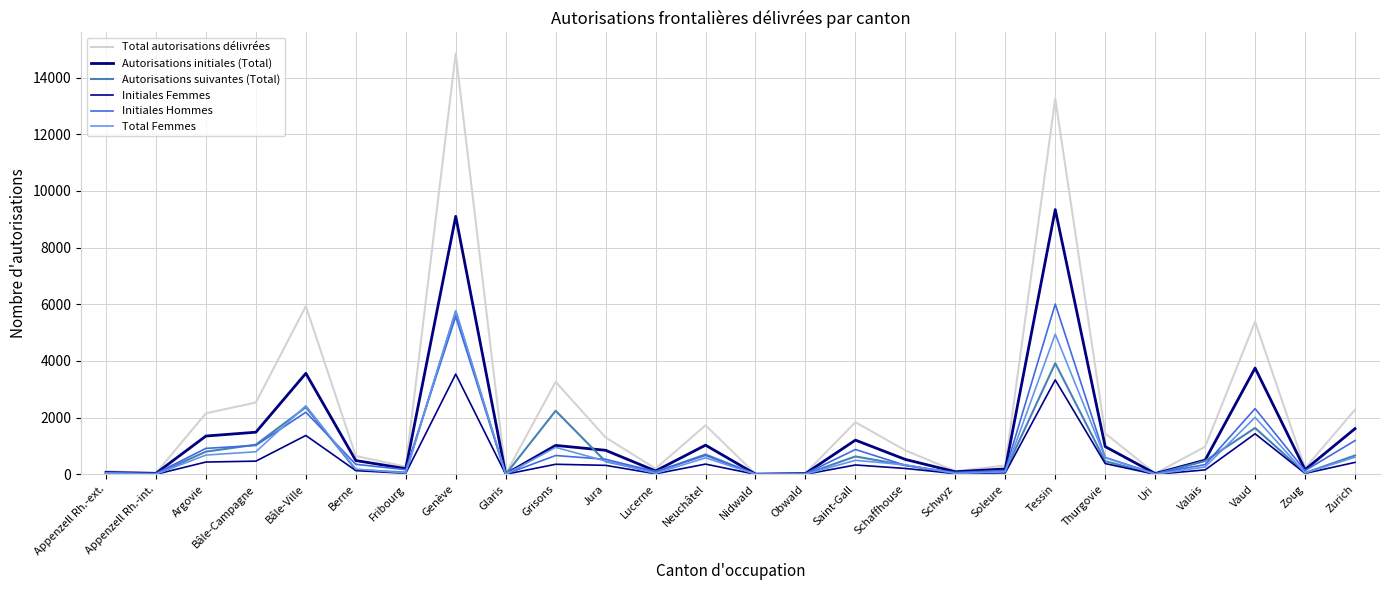

At how many categories does at least one series exceed 10181?

2